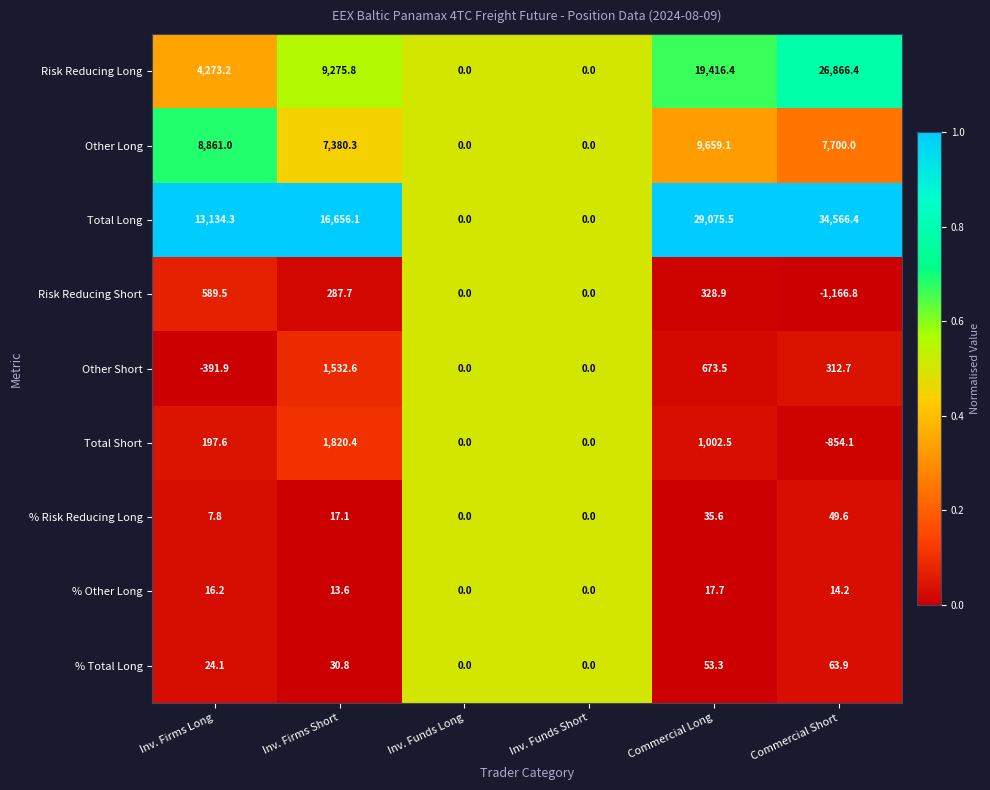

Which series has the largest total across all categories?

Total Long